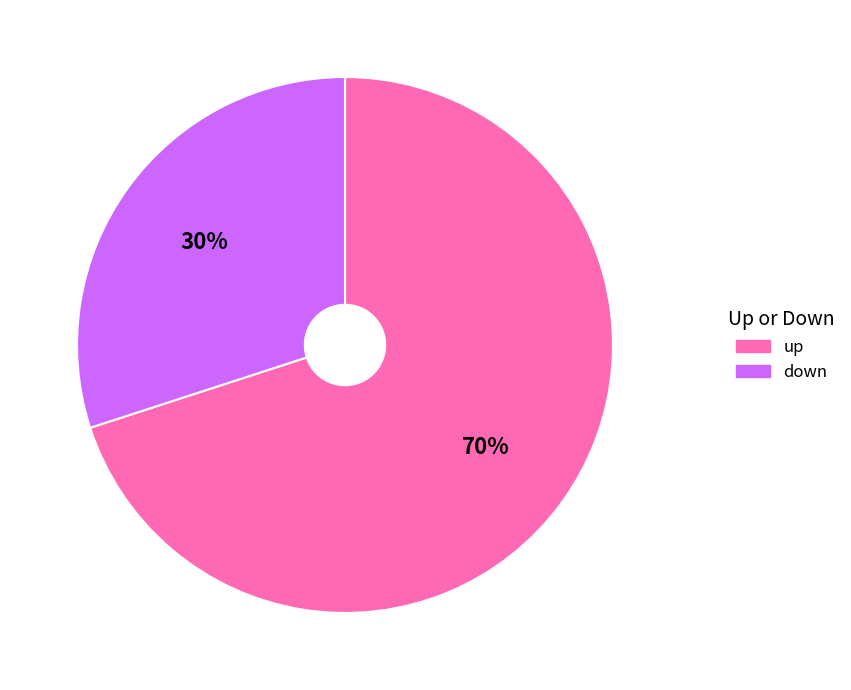

To the nearest percent, what is the difference between the largest and smallest slice percentages?

40%